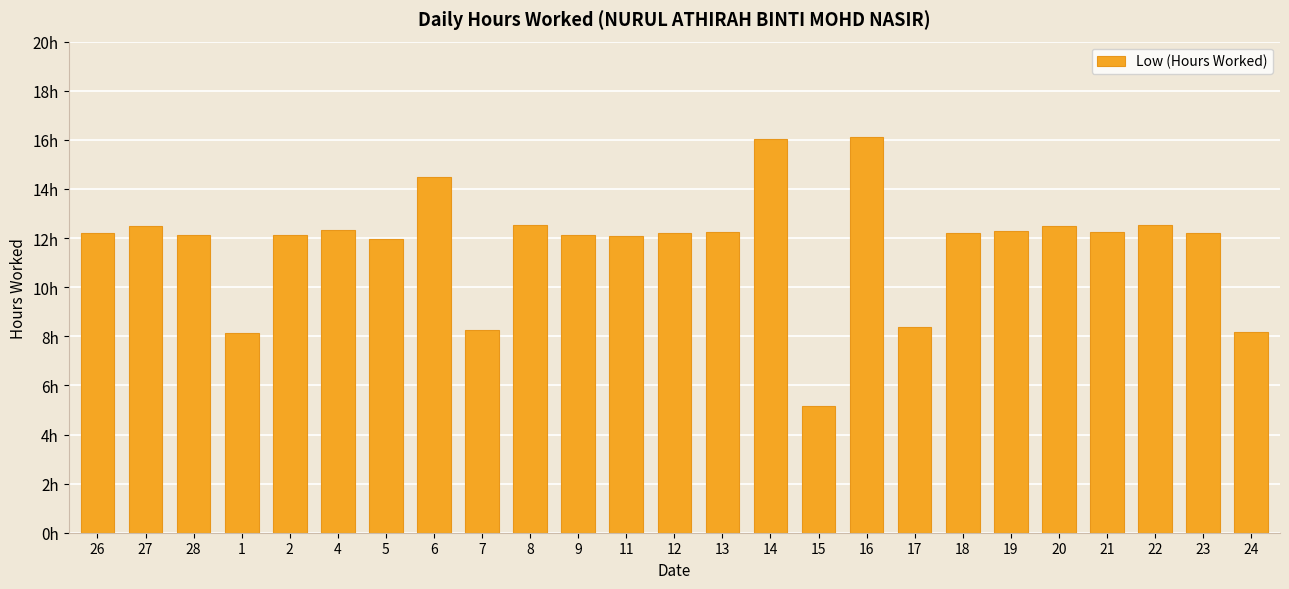

What value does the data have at 4?

12.3